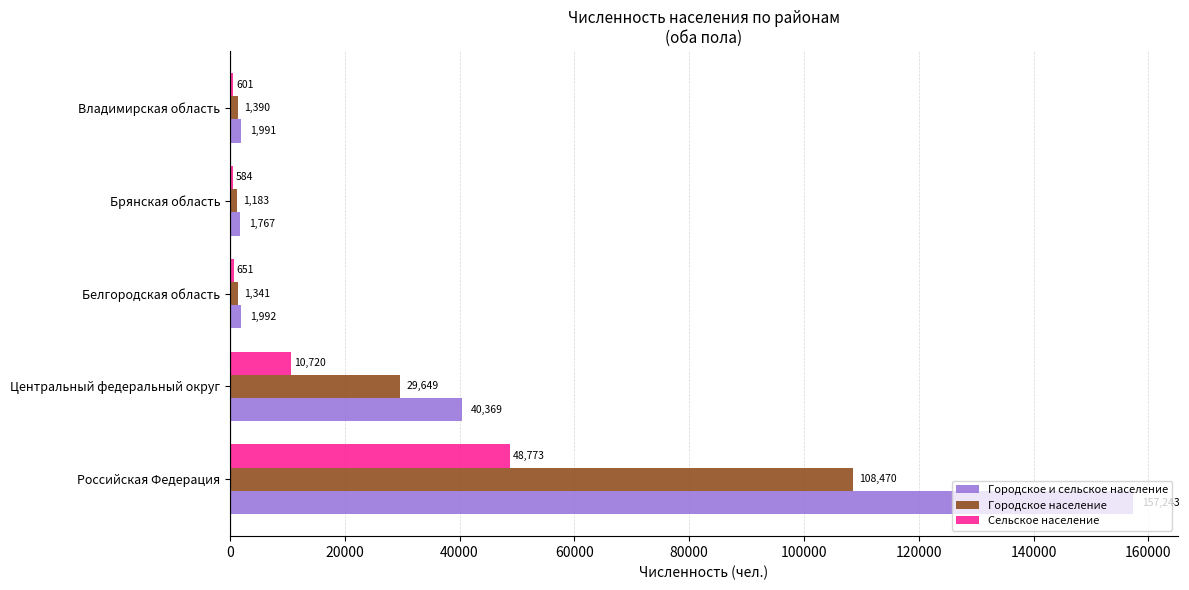

What is the total value across all series at Российская Федерация?

314486